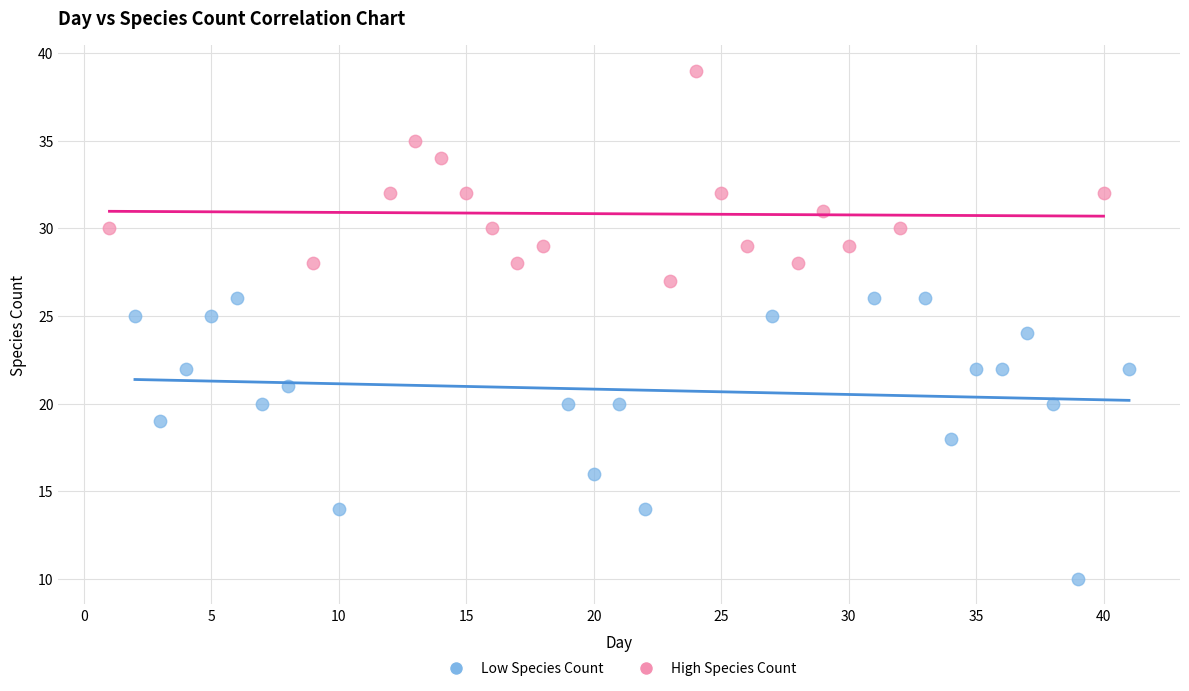

Which series contains the highest Y value?

High Species Count